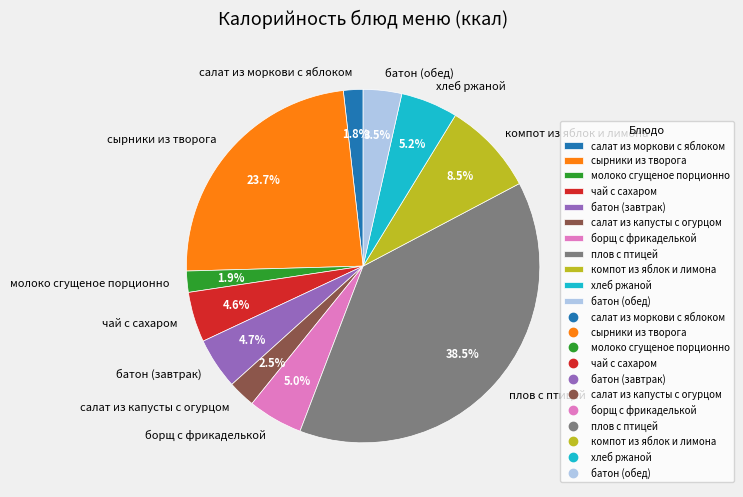

What percentage is NOT represented by батон (обед)?

96.5%